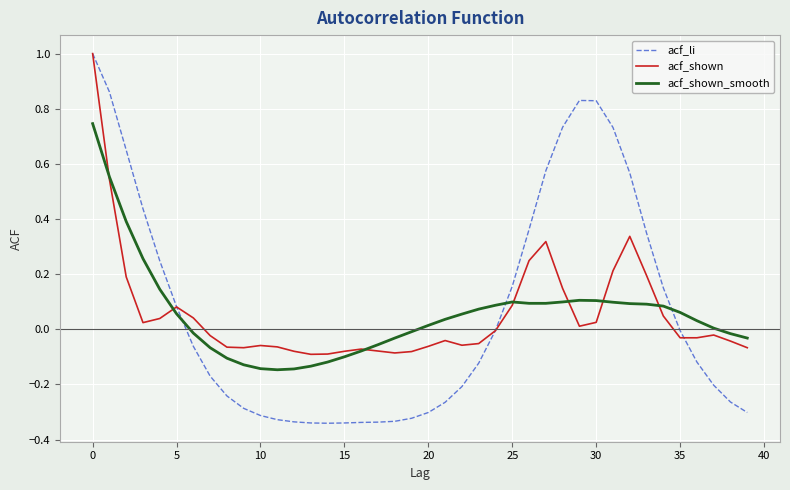

What are all the series names shown in the legend?

acf_li, acf_shown, acf_shown_smooth